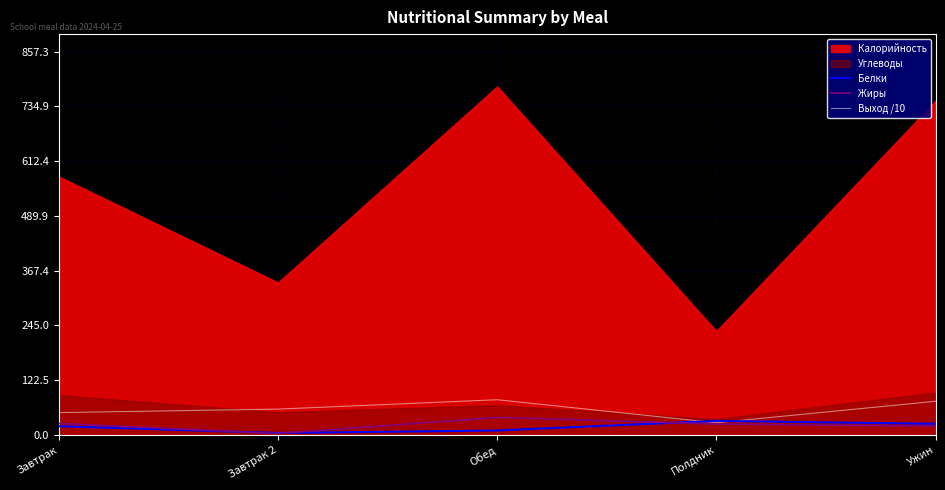

What is the label of the 5th point from the right?

Завтрак